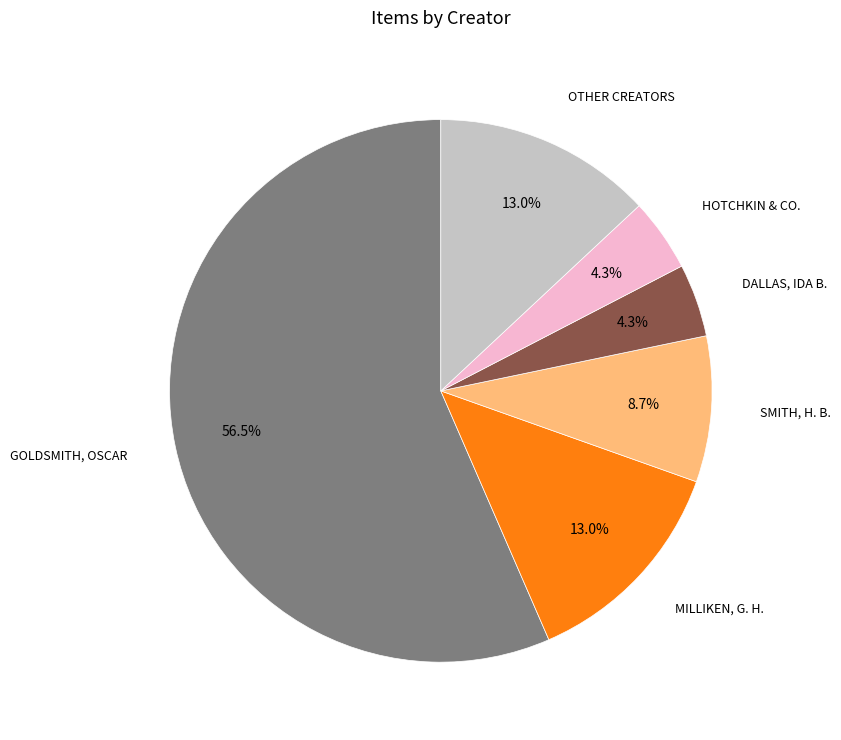

Is there any slice that represents more than half of the pie?

Yes